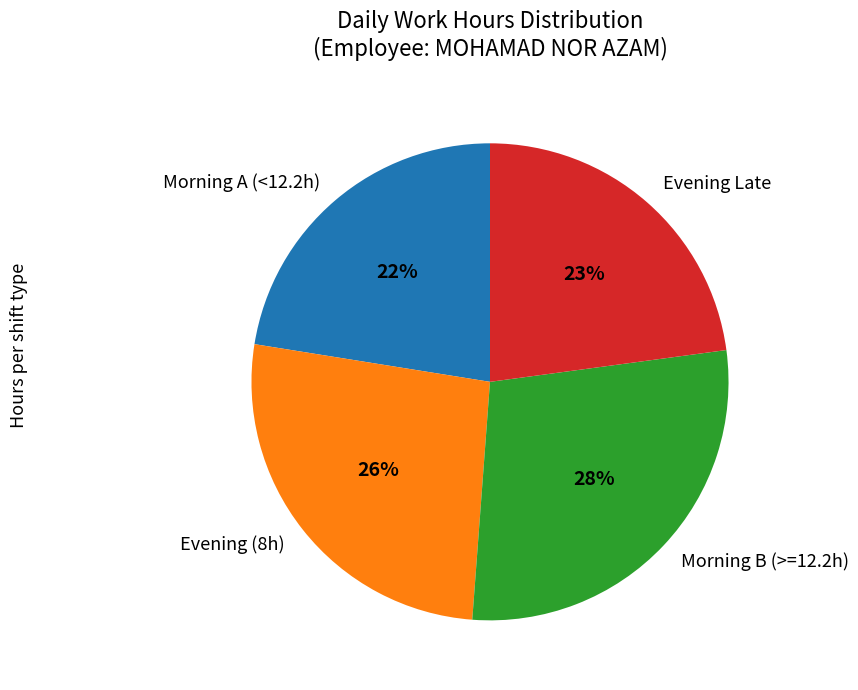

True or false: Morning A (<12.2h) accounts for 22% of the total.

True